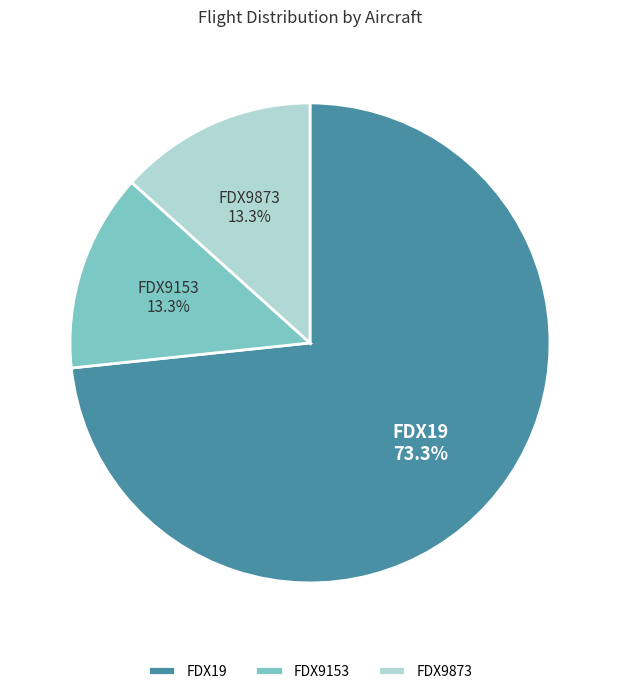

To the nearest percent, what portion does FDX19 represent?

73%